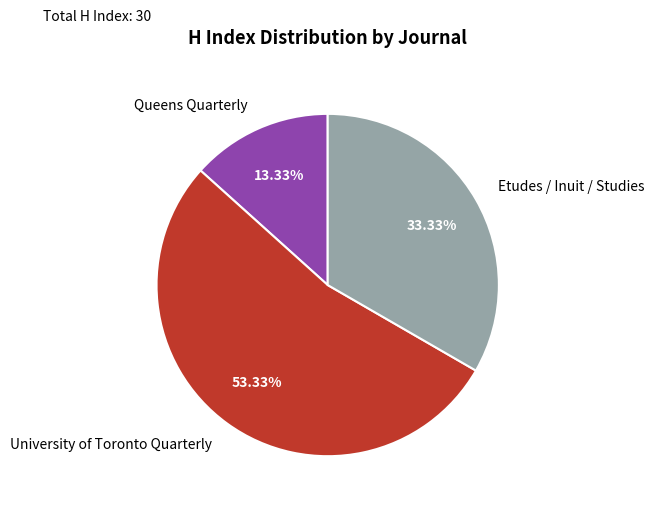

To the nearest percent, what is the difference between the University of Toronto Quarterly and Etudes / Inuit / Studies slice percentages?

20%